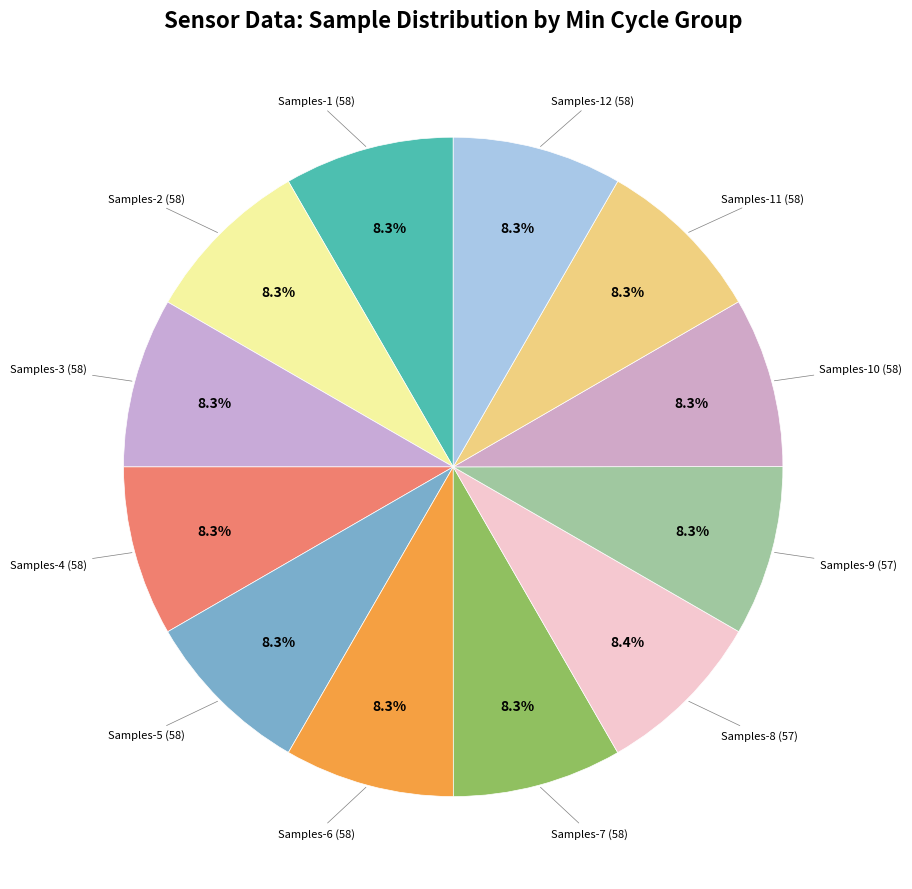

Is there a majority slice in this chart?

No